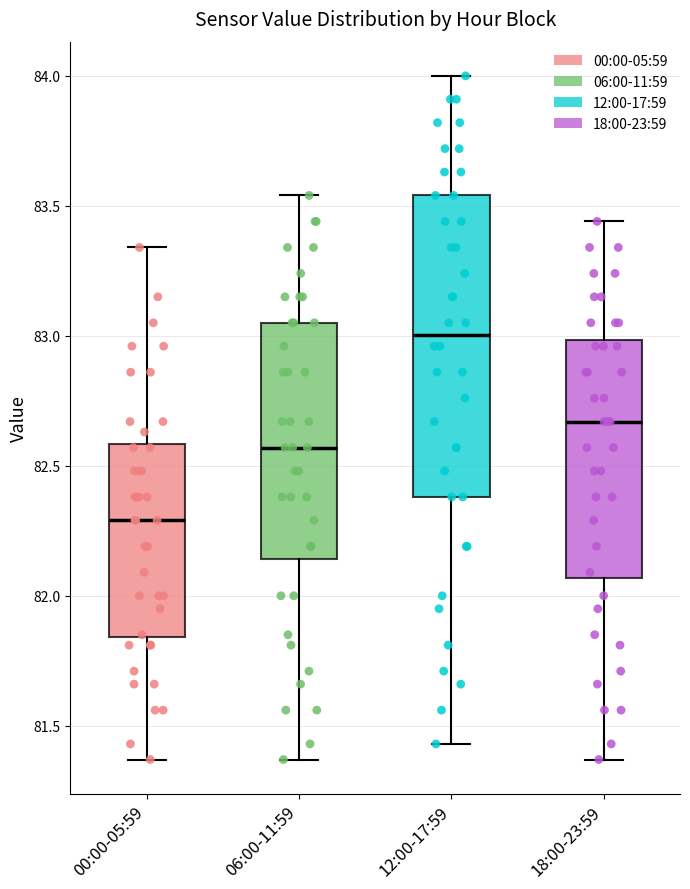

Comparing the boxes themselves (not the whiskers), which one is the tallest?

12:00-17:59